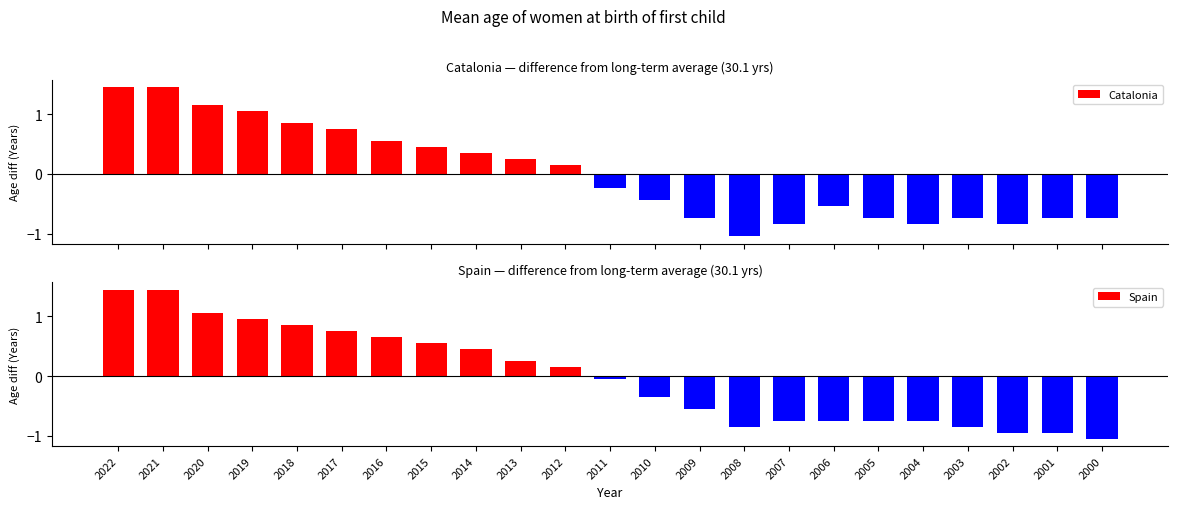

At which label does Spain first exceed 0?

2022